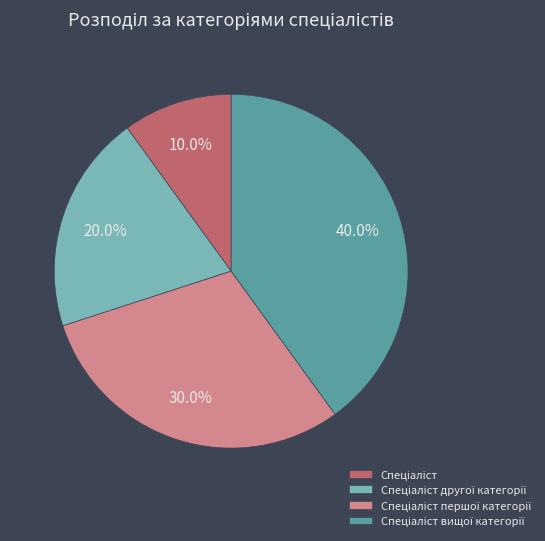

Does any single category account for the majority?

No